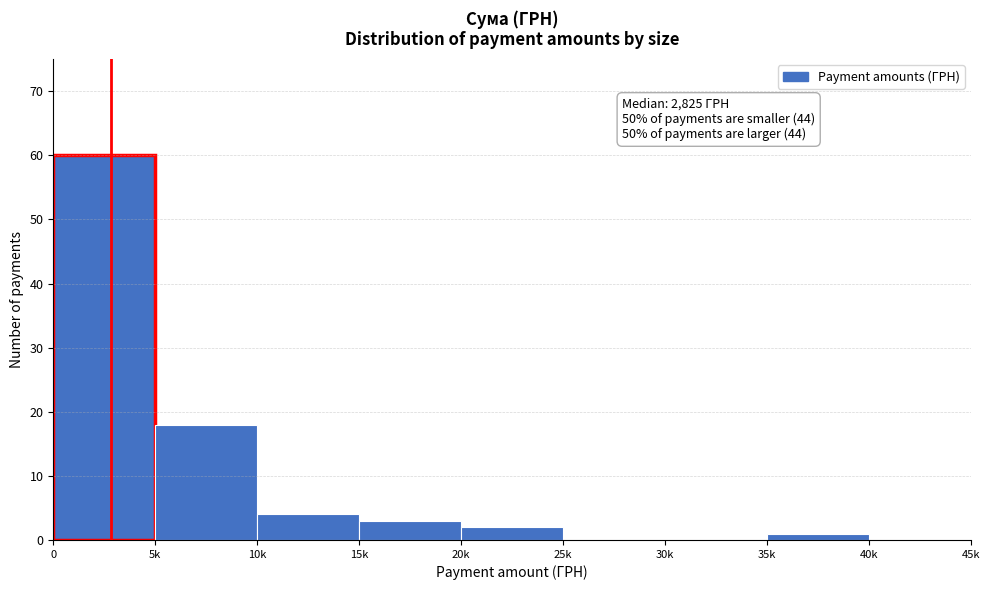

Reading left to right, what are all the values shown in this chart?

0=60	5k=18	10k=4	15k=3	20k=2	25k=0	30k=0	35k=1	40k=0